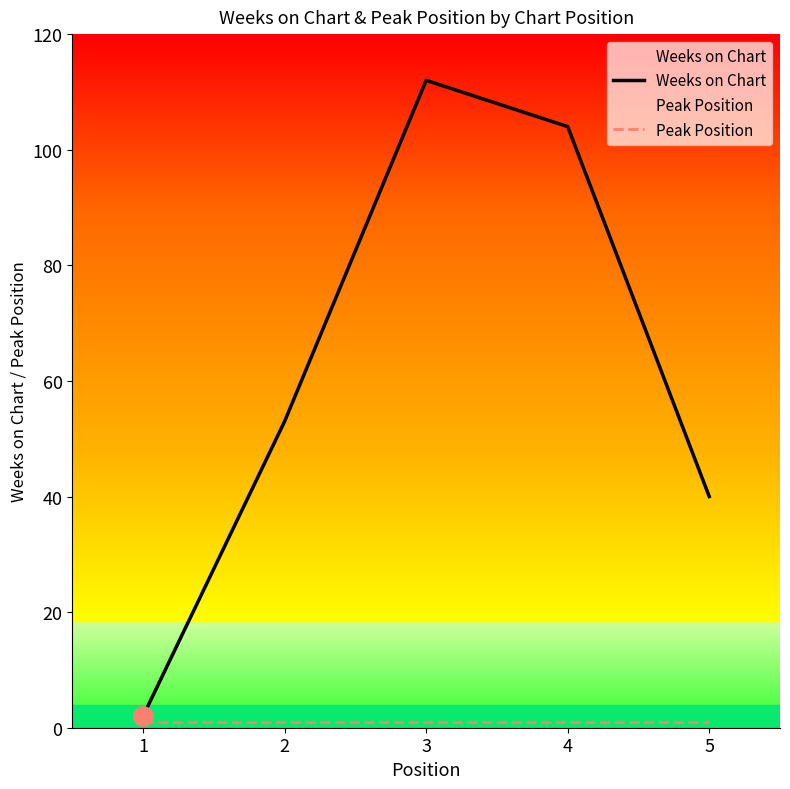

True or false: Peak Position has more than 1 points higher than both neighbors.

False